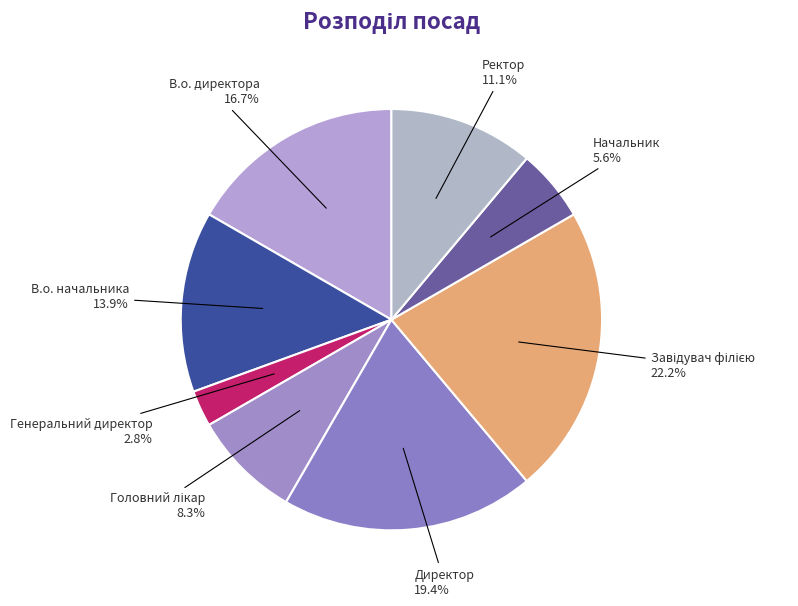

To the nearest percent, what portion does Директор represent?

19%